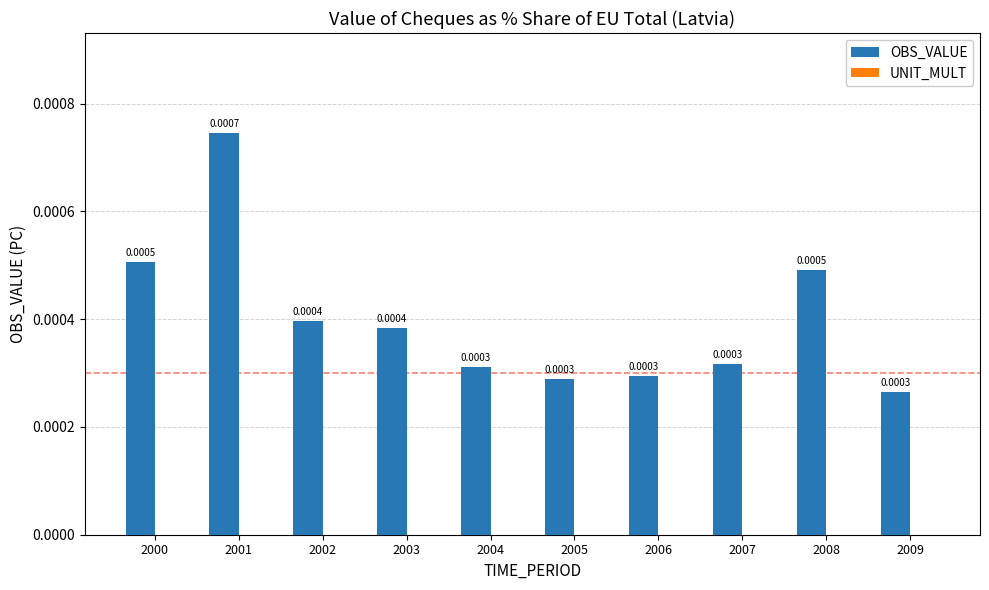

Which has a higher value, 2006 or 2009?

2006